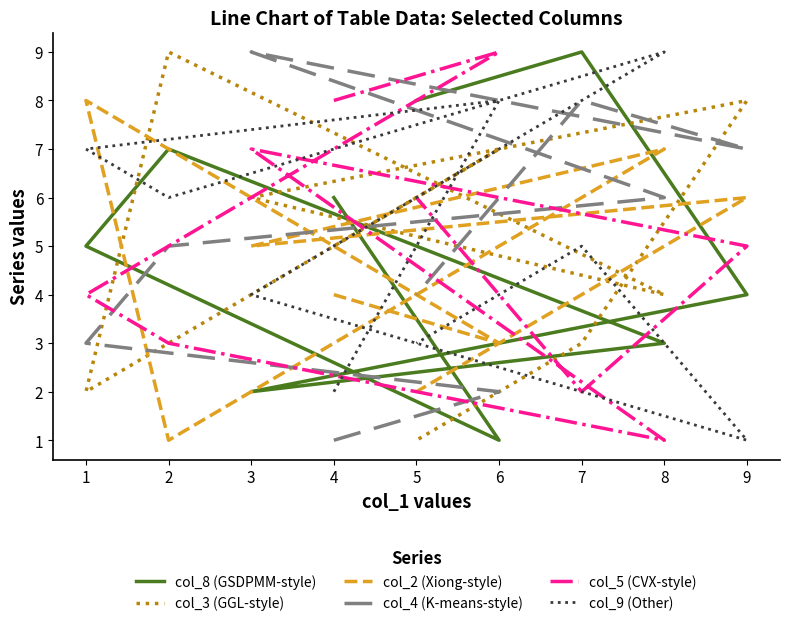

Which series has the widest spread of values?

col_8 (GSDPMM-style)